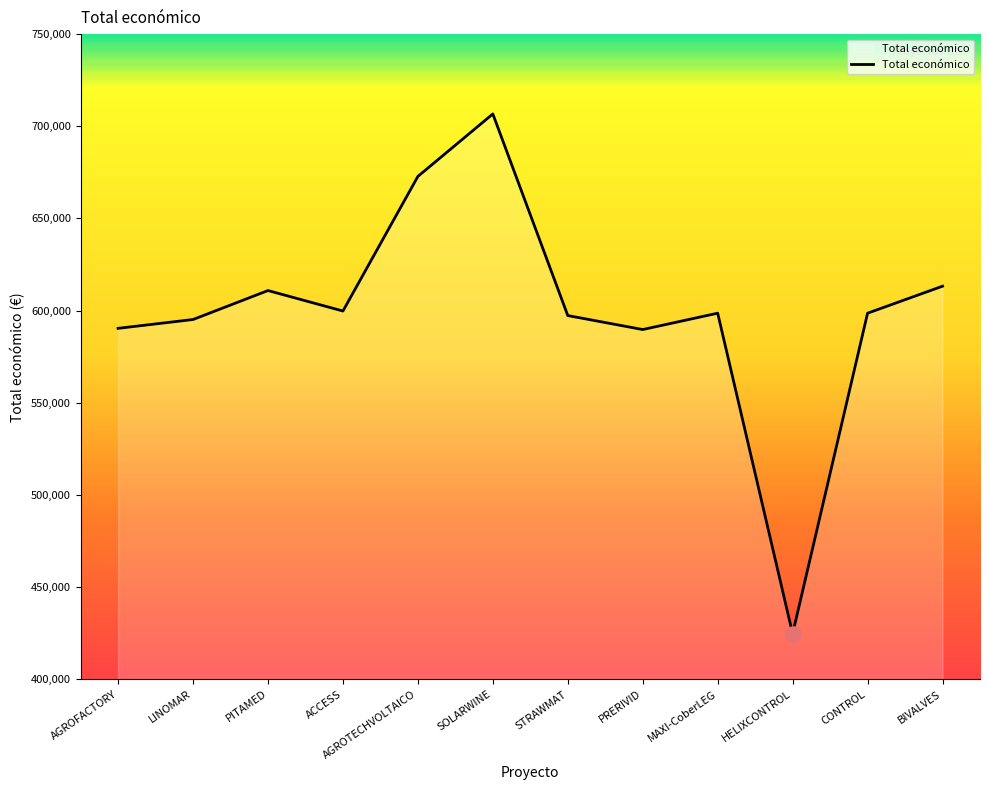

What is the change in value from ACCESS to HELIXCONTROL?

-175059